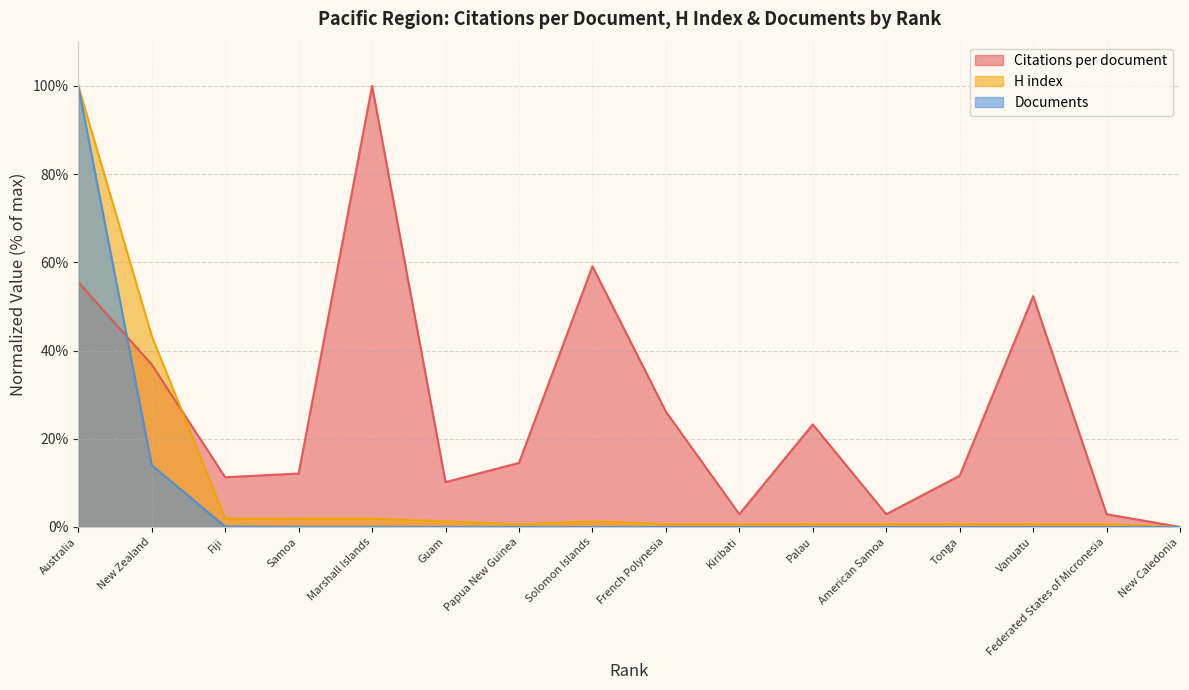

What is the difference between the second highest and minimum values in the H index series?

43.3